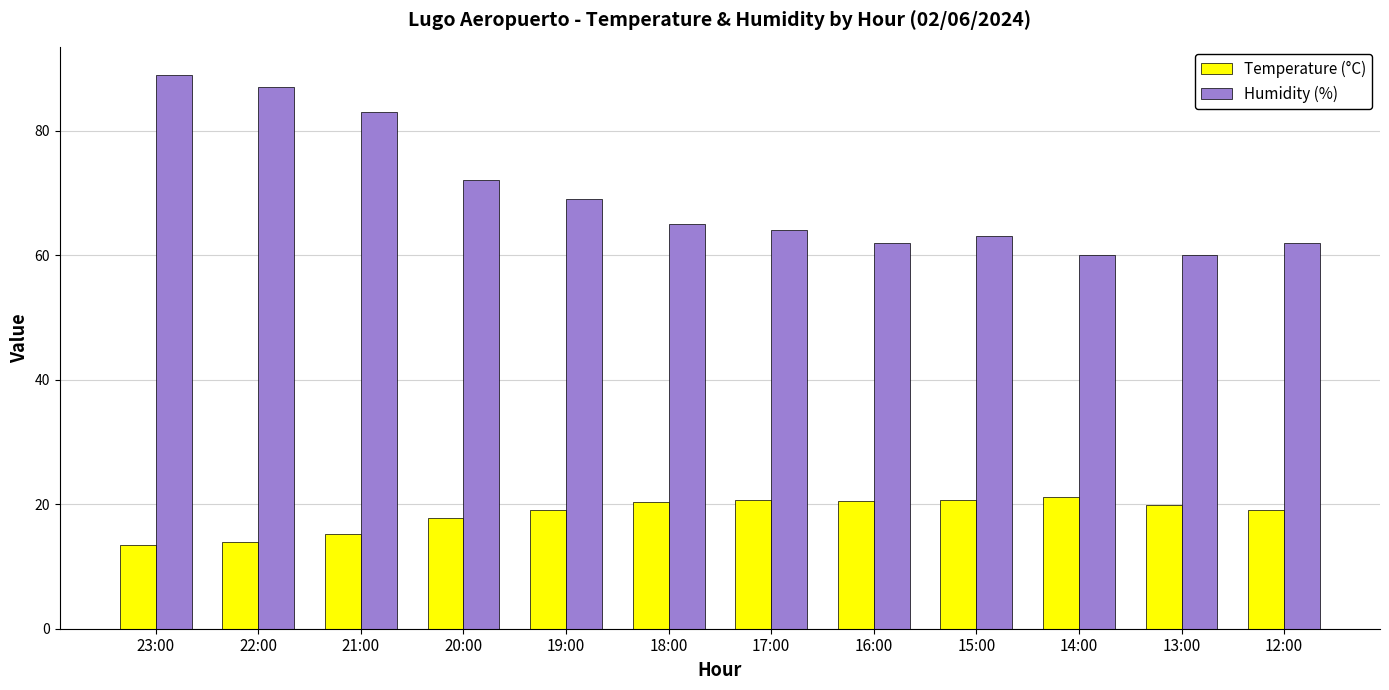

Are the bars grouped side by side (vs. stacked)?

Yes